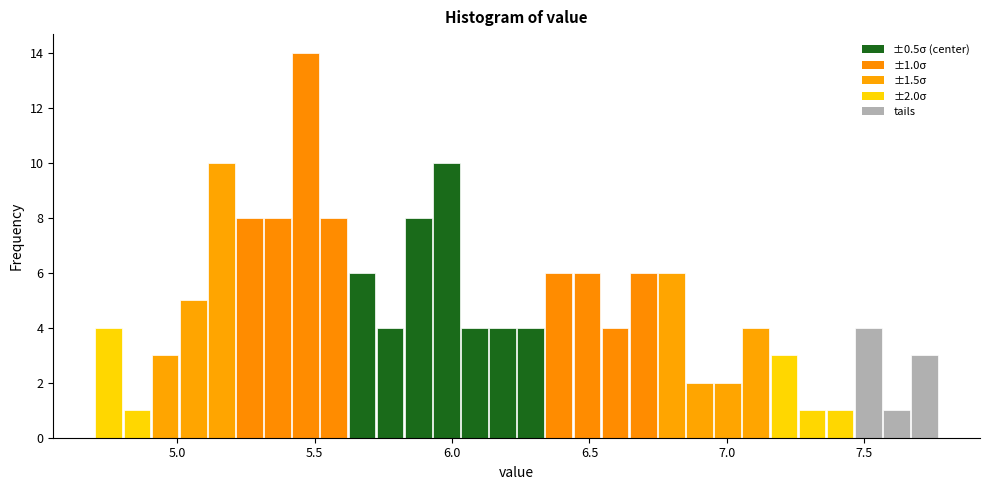

Around what value on the x-axis is the tallest bar? Give the approximate position of its centre, as read against the axis.

5.45